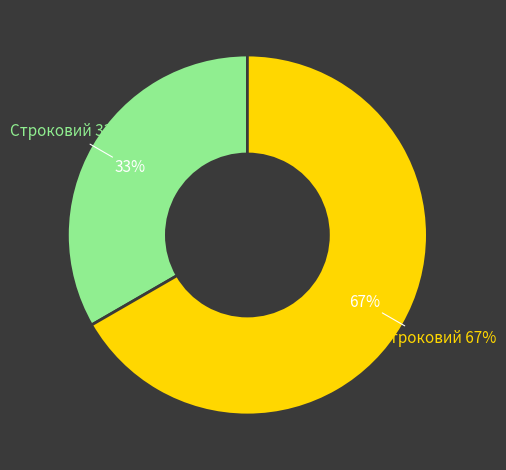

Is Безстроковий the majority of the pie?

Yes